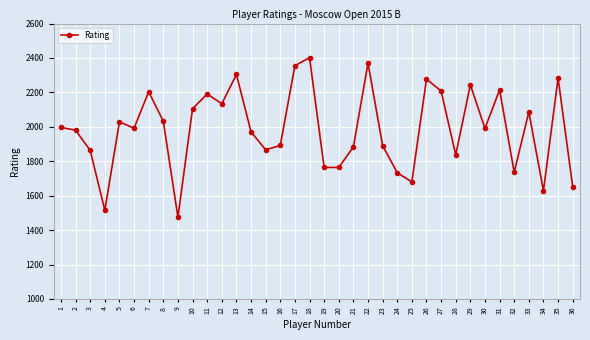

What is the difference between the second highest and second lowest values?

855